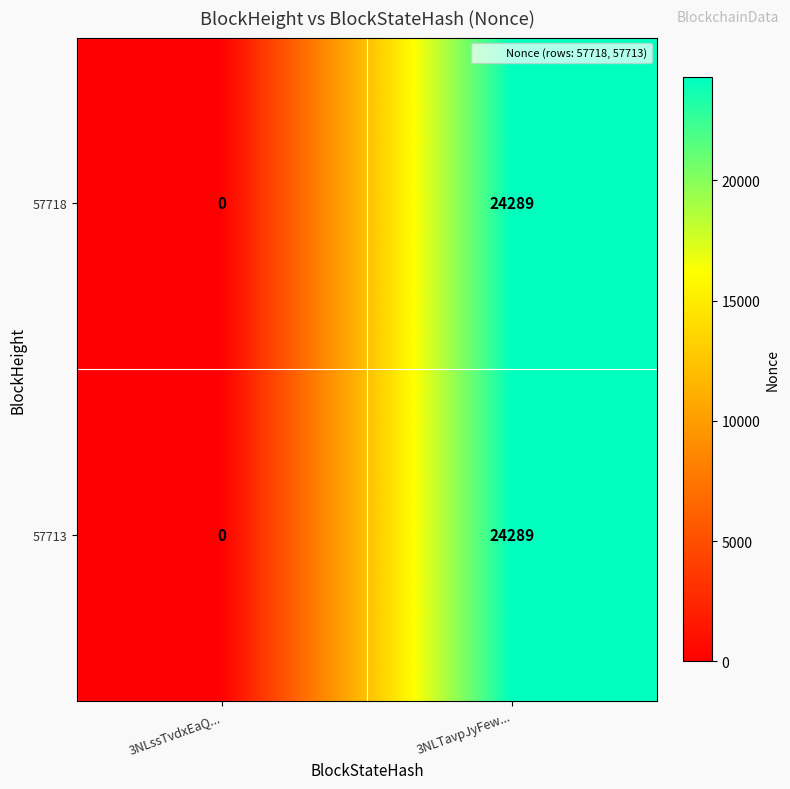

At which label is 57713 closest to 12144?

3NLssTvdxEaQ...